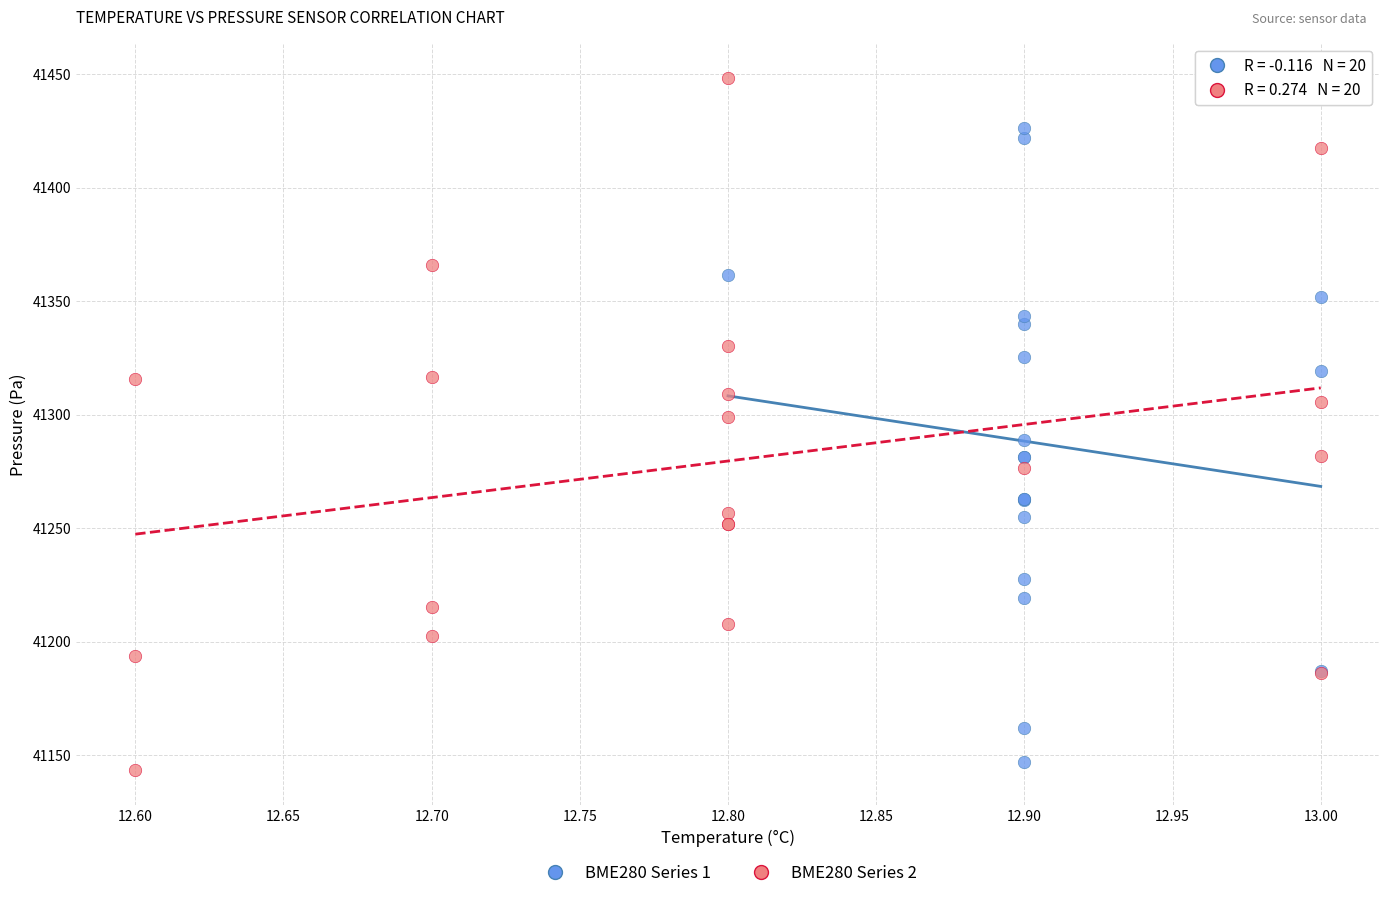

Which series reaches the minimum Y coordinate?

BME280 Series 2